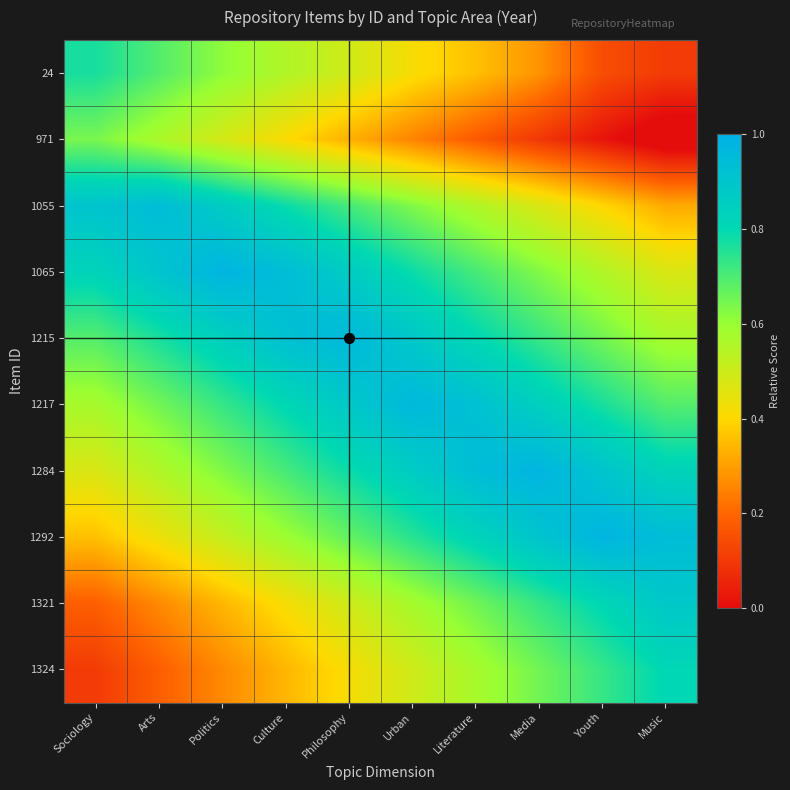

Count the number of data series in this chart.

10